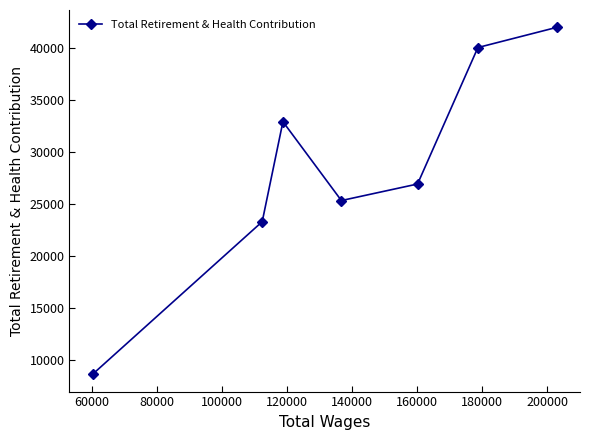

What is the difference between the second highest and minimum values?

31479